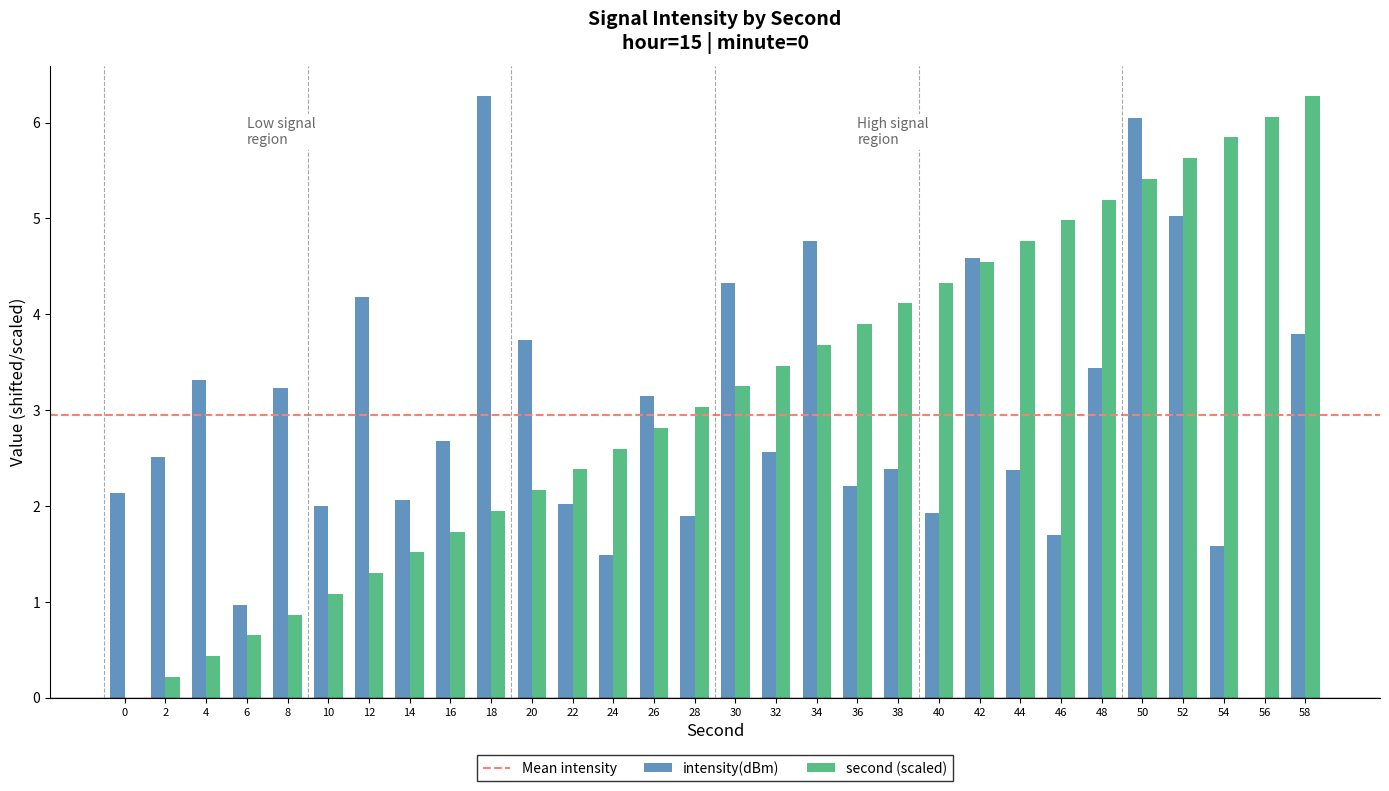

What is the maximum value for intensity(dBm)?

6.3